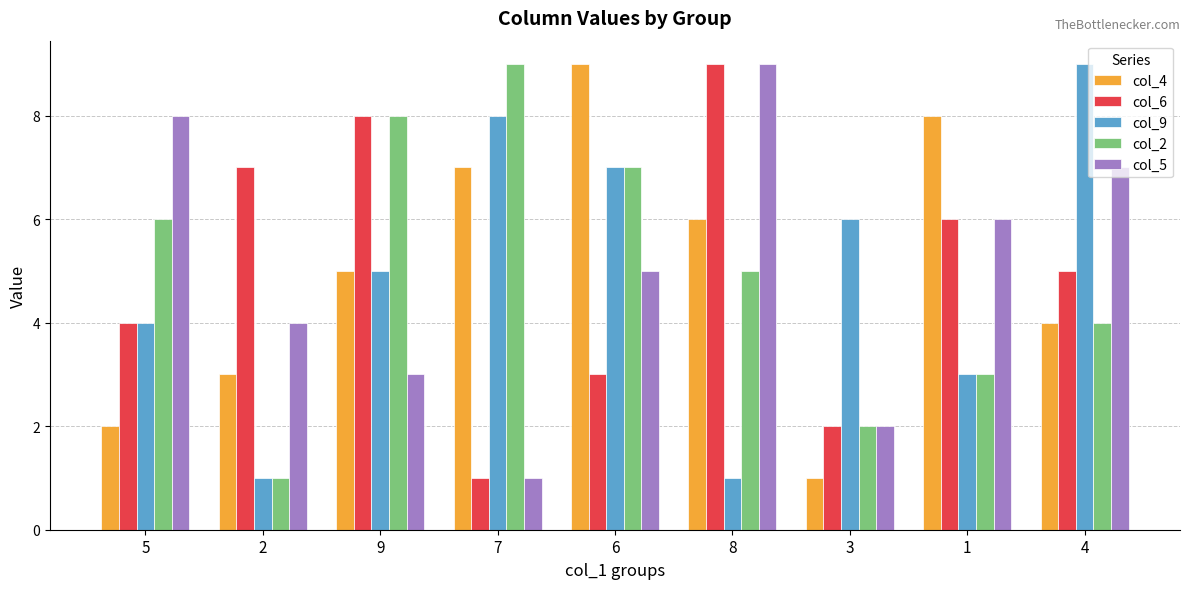

Count the col_9 values in the range 3 to 7.

5